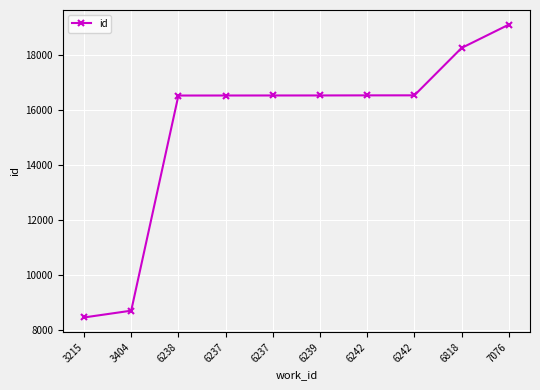

Reading left to right, transcribe all the data shown in this chart.

3215=8445	3404=8692	6238=16531	6237=16532	6237=16533	6239=16534	6242=16537	6242=16538	6818=18264	7076=19114